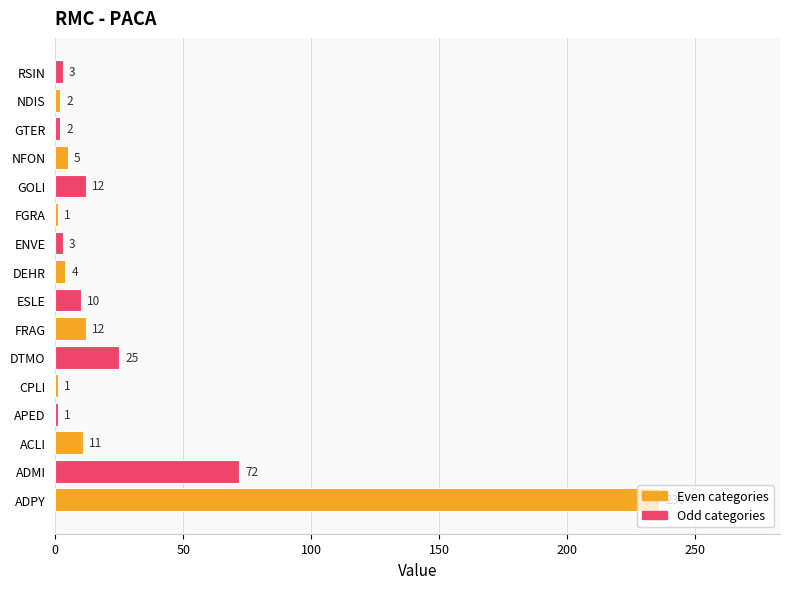

What is the greatest value displayed?

236